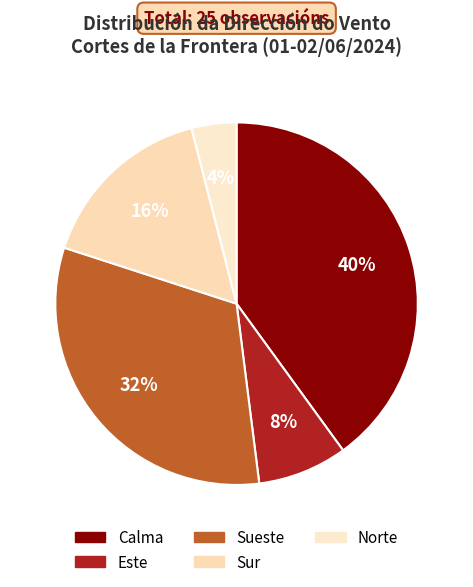

Combined, what portion of the pie is Calma and Este?

48.0%